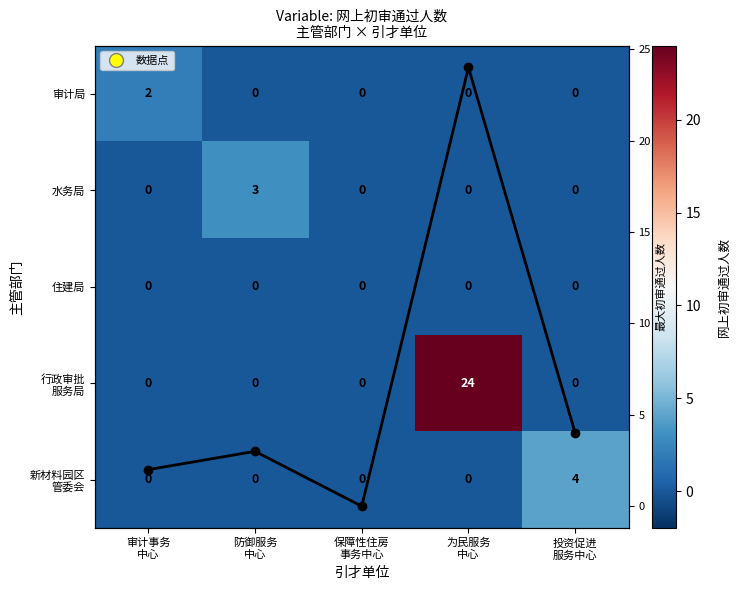

What is the total value across all series at 防御服务
中心?

6